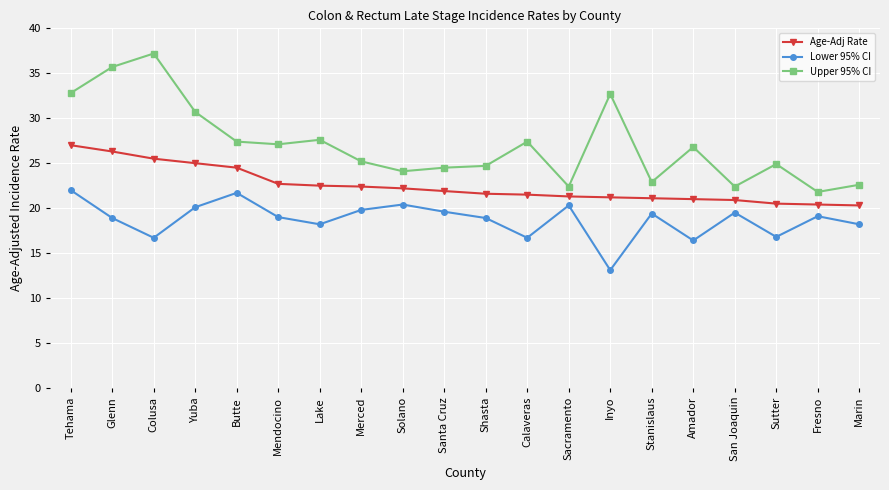

Rank the series at Sacramento from lowest to highest value.

Lower 95% CI, Age-Adj Rate, Upper 95% CI